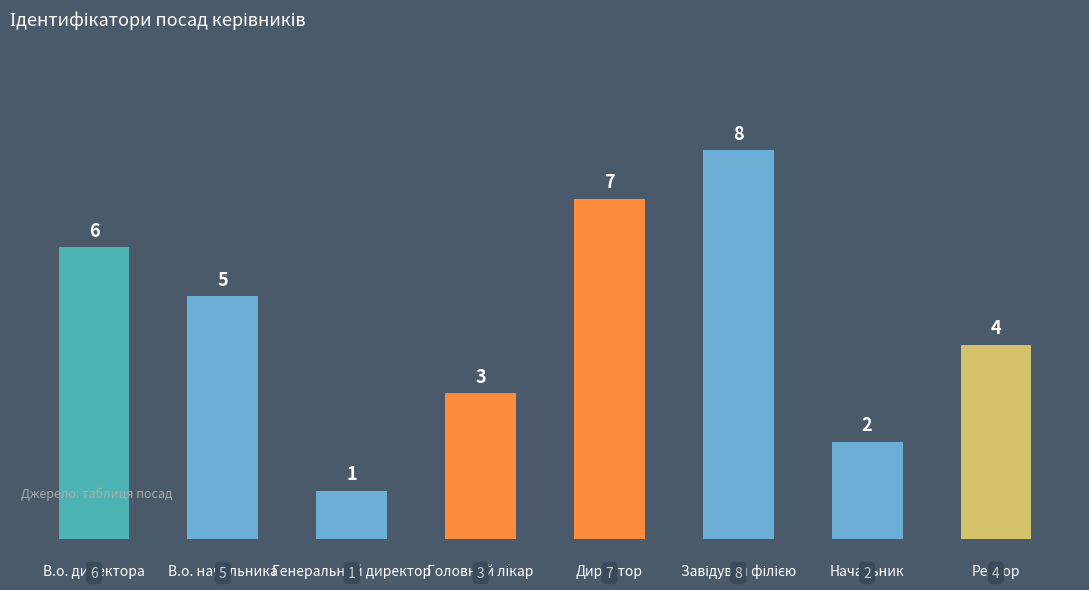

What is the difference between the second highest and second lowest values?

5